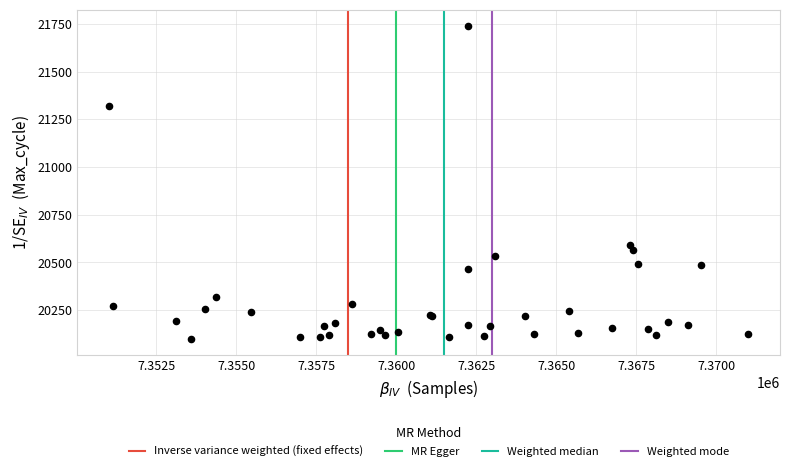

What Y value in the scatter plot is closest to 20919?

20592